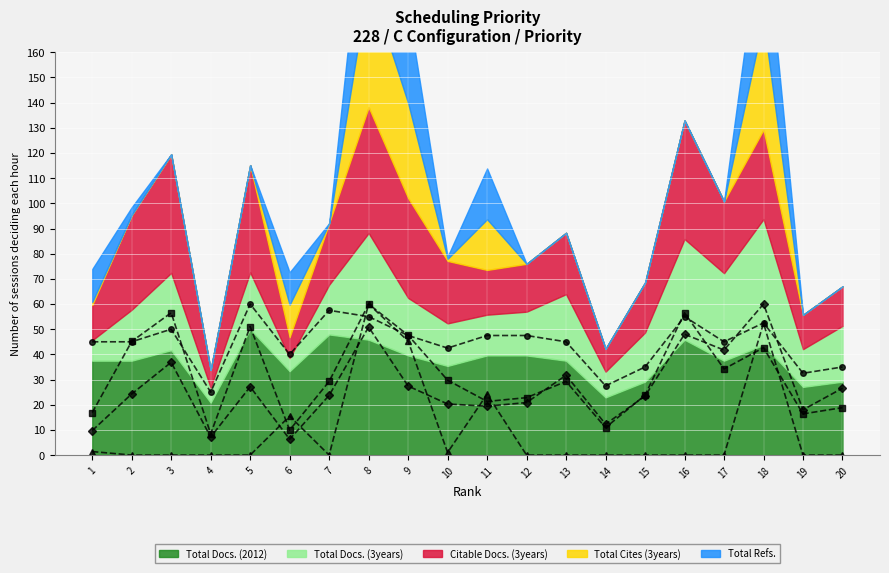

List the labels in order of Total Cites (3years) (line) value, smallest first.

2, 3, 4, 5, 7, 12, 13, 14, 15, 16, 17, 19, 20, 10, 1, 6, 11, 9, 18, 8